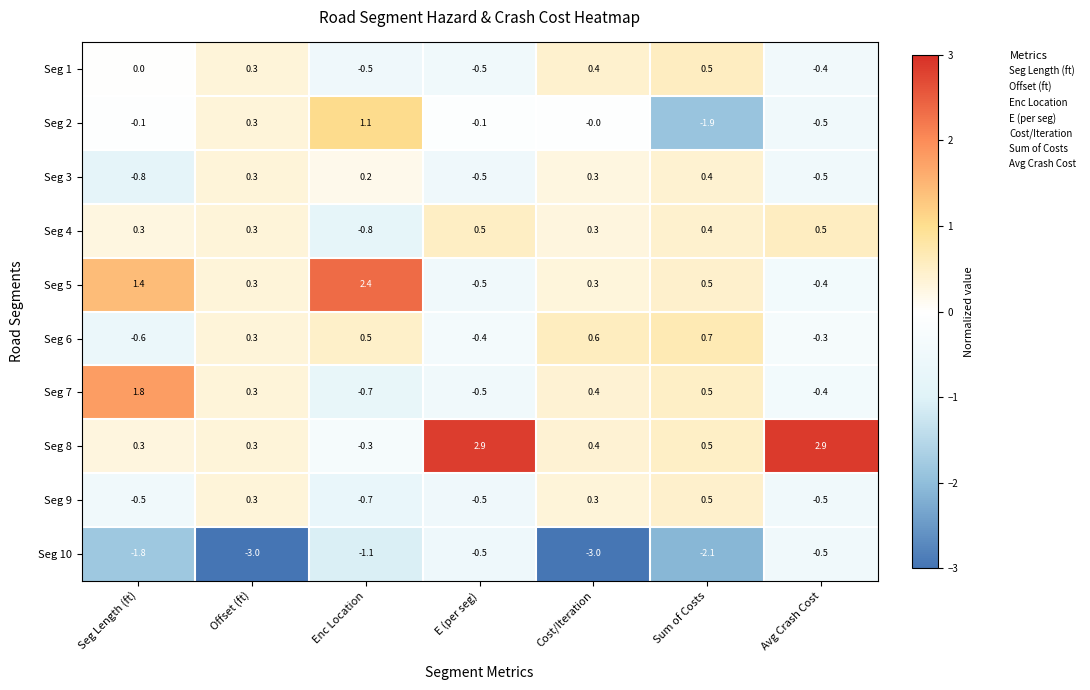

Where is Seg 10 nearest to the value -1?

Enc Location